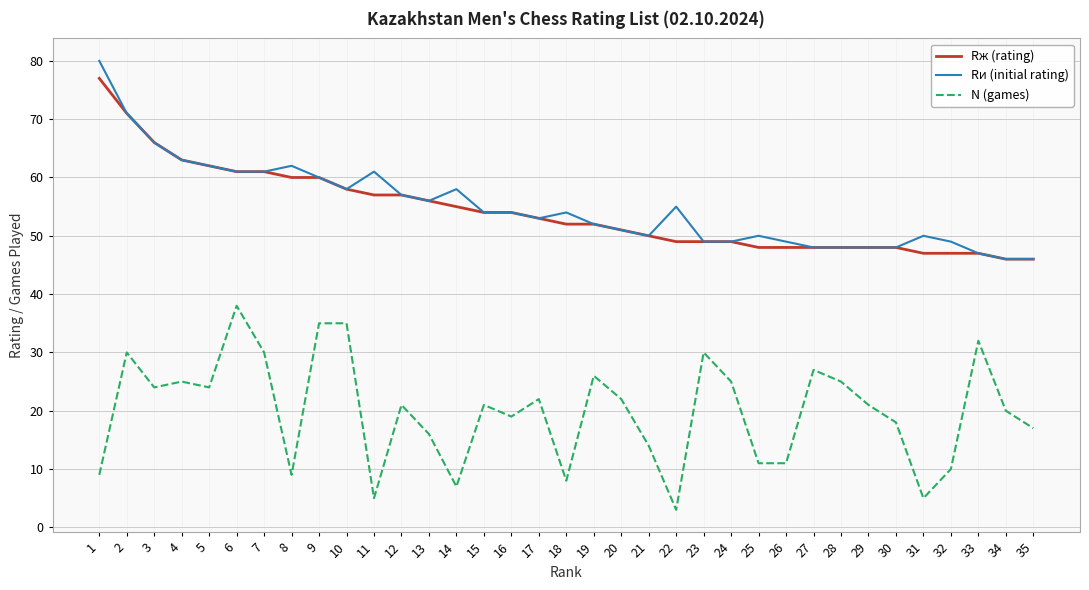

Is the value of Rж (rating) at 35 greater than the value of N (games) at 1?

Yes